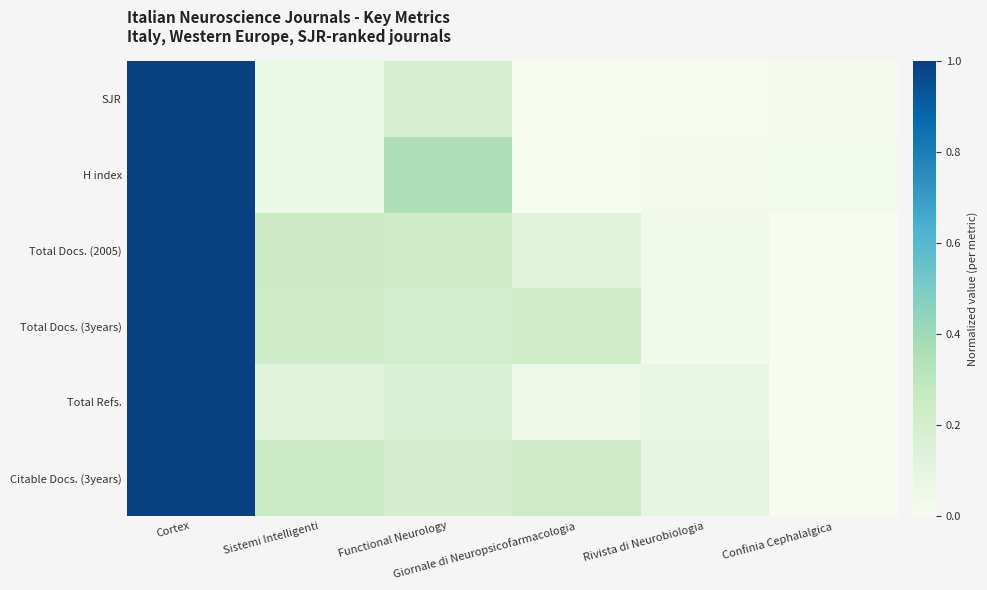

Reading left to right, list all the values displayed in this chart.

SJR: Cortex=1.0	Sistemi Intelligenti=0.1	Functional Neurology=0.2	Giornale di Neuropsicofarmacologia=0.0	Rivista di Neurobiologia=0.0	Confinia Cephalalgica=0.0
H index: Cortex=1.0	Sistemi Intelligenti=0.1	Functional Neurology=0.4	Giornale di Neuropsicofarmacologia=0.0	Rivista di Neurobiologia=0.0	Confinia Cephalalgica=0.0
Total Docs. (2005): Cortex=1.0	Sistemi Intelligenti=0.2	Functional Neurology=0.2	Giornale di Neuropsicofarmacologia=0.1	Rivista di Neurobiologia=0.0	Confinia Cephalalgica=0.0
Total Docs. (3years): Cortex=1.0	Sistemi Intelligenti=0.2	Functional Neurology=0.2	Giornale di Neuropsicofarmacologia=0.2	Rivista di Neurobiologia=0.0	Confinia Cephalalgica=0.0
Total Refs.: Cortex=1.0	Sistemi Intelligenti=0.1	Functional Neurology=0.2	Giornale di Neuropsicofarmacologia=0.1	Rivista di Neurobiologia=0.1	Confinia Cephalalgica=0.0
Citable Docs. (3years): Cortex=1.0	Sistemi Intelligenti=0.3	Functional Neurology=0.2	Giornale di Neuropsicofarmacologia=0.2	Rivista di Neurobiologia=0.1	Confinia Cephalalgica=0.0